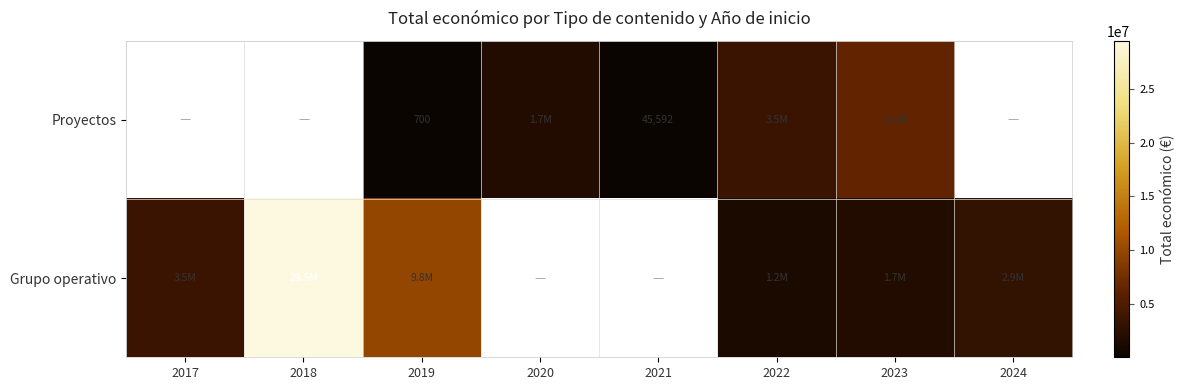

How many series are shown in this chart?

2